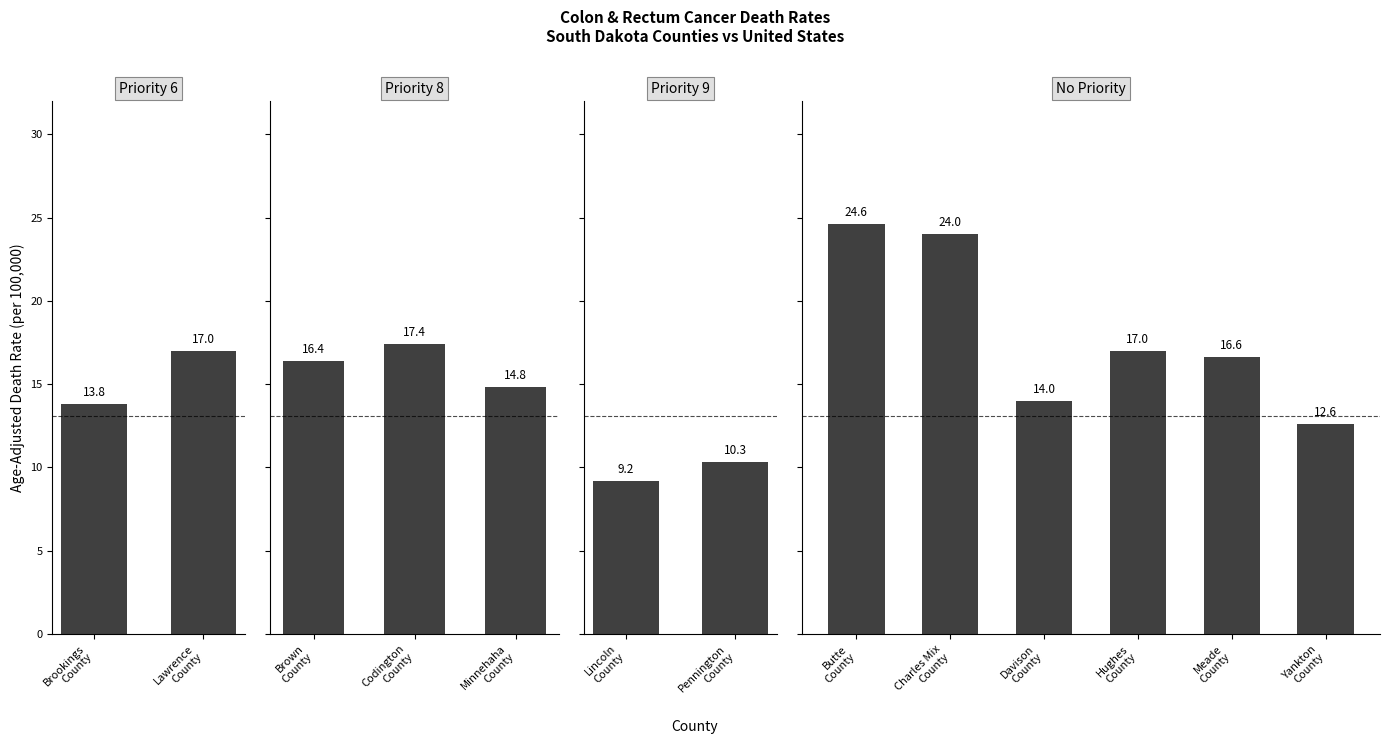

How many bars are there in total?

13